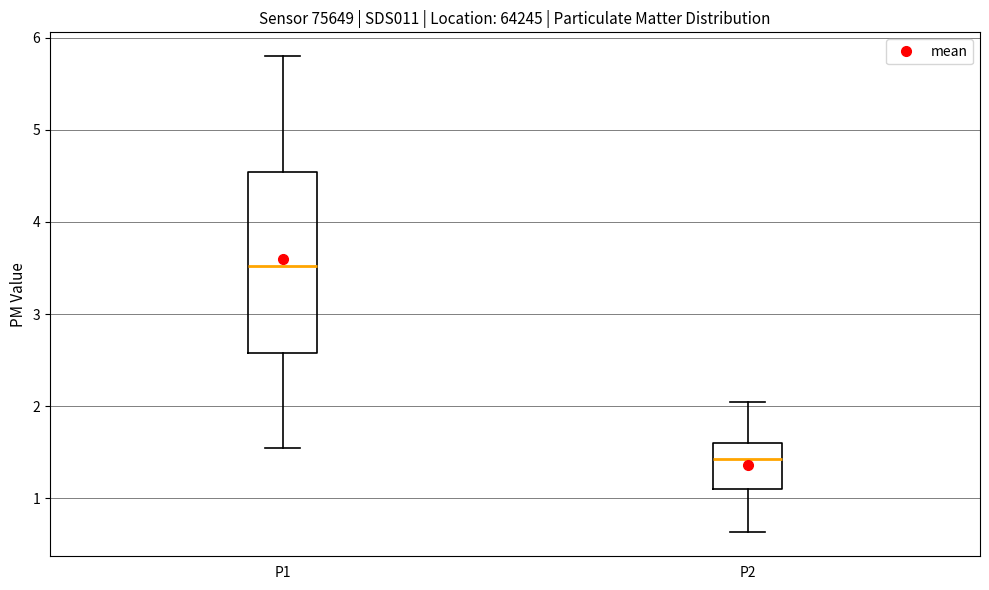

Which box has the highest median line?

P1